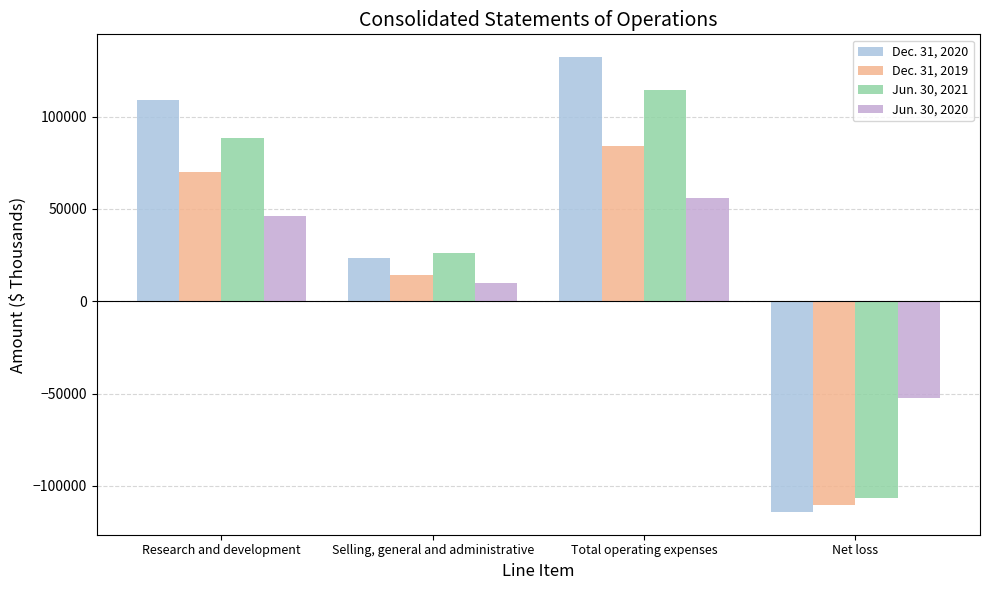

What is the difference between the highest and lowest values at Total operating expenses?

76412